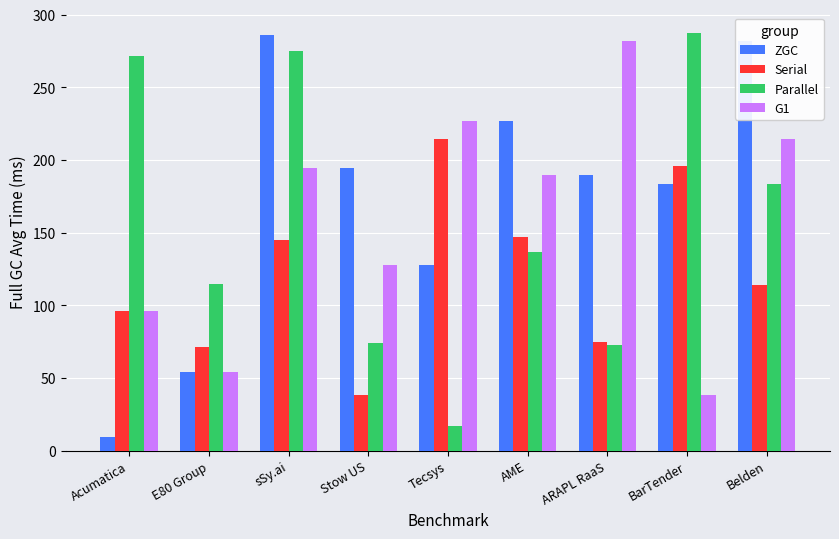

How many values in the ZGC series exceed 189?

5